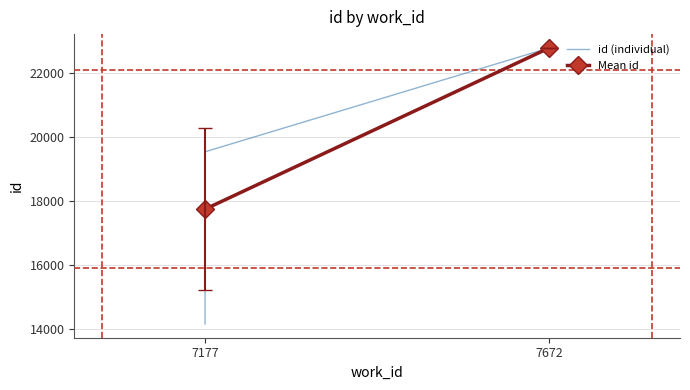

At which label is the value closest to 18465?

7177